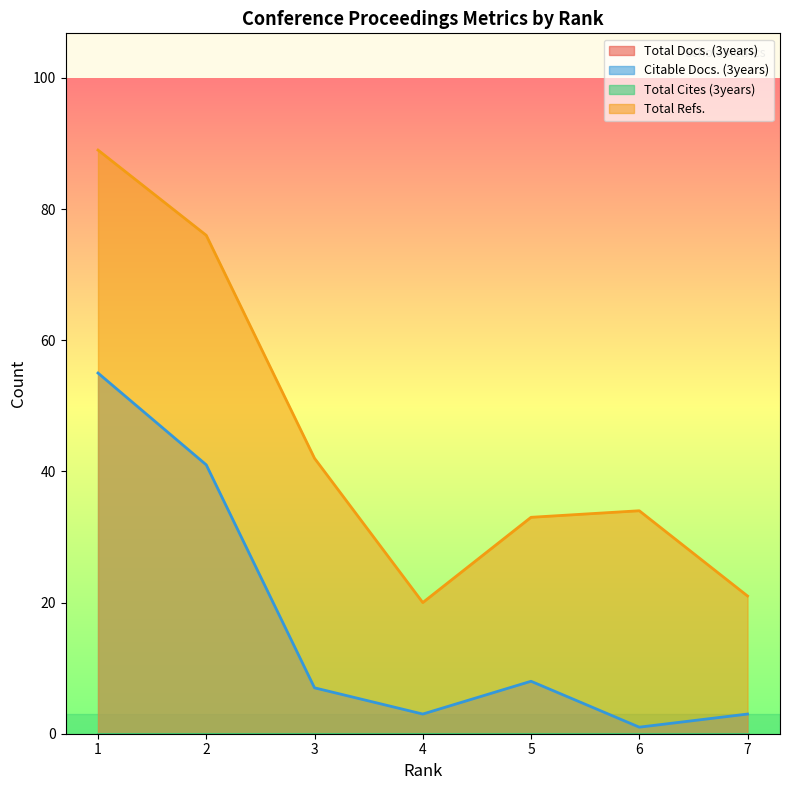

At which category does the chart reach its minimum across all series?

6